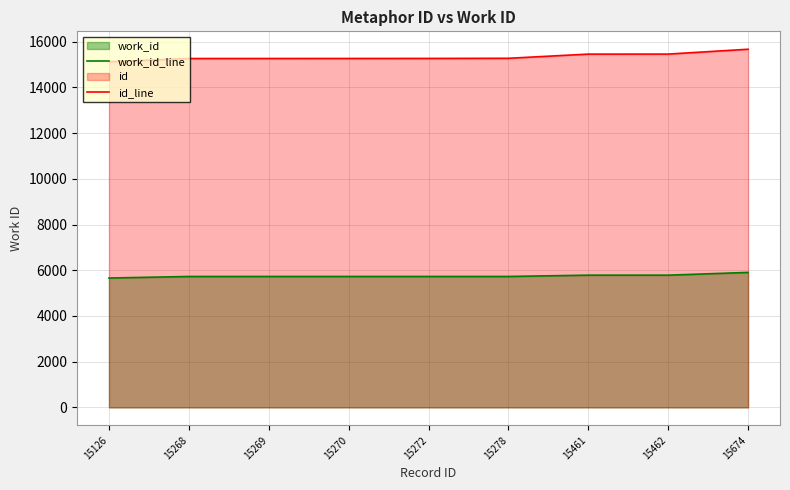

At which category is the sum across all series the highest?

15674